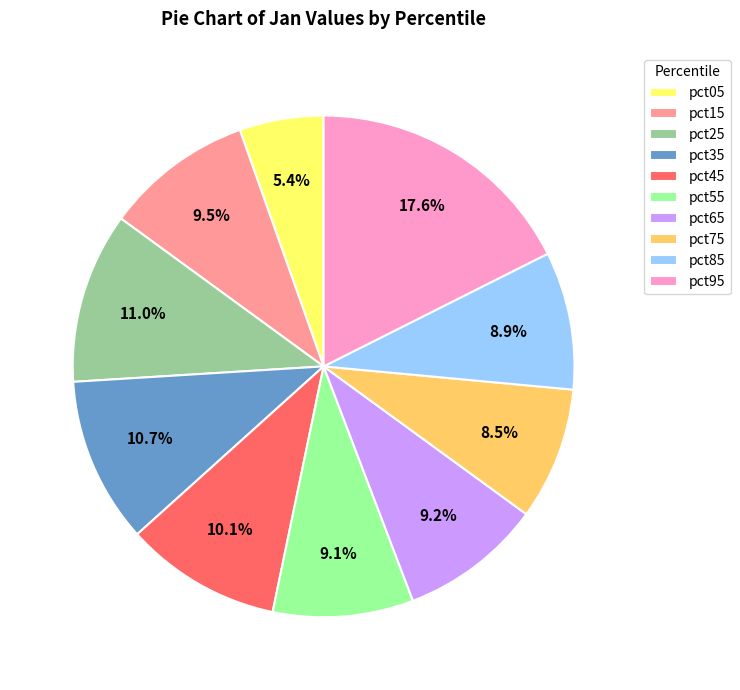

To the nearest percent, what percentage of the pie is pct85?

9%